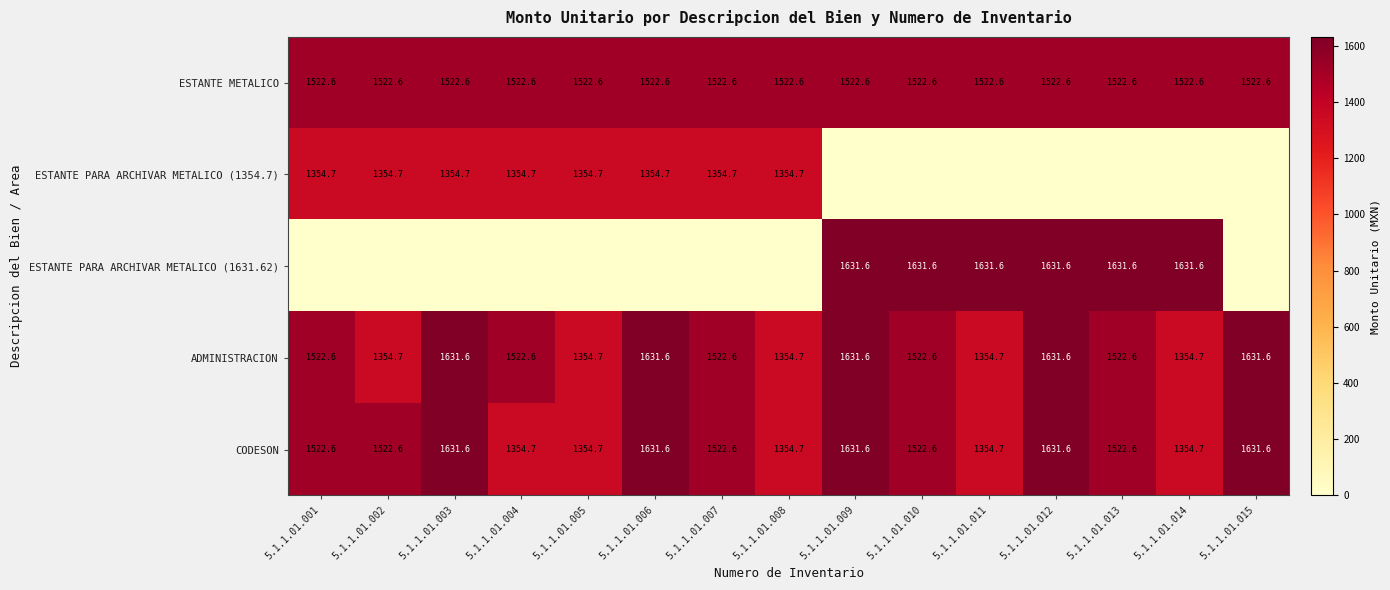

What is the highest value of the ESTANTE METALICO series?

1522.6